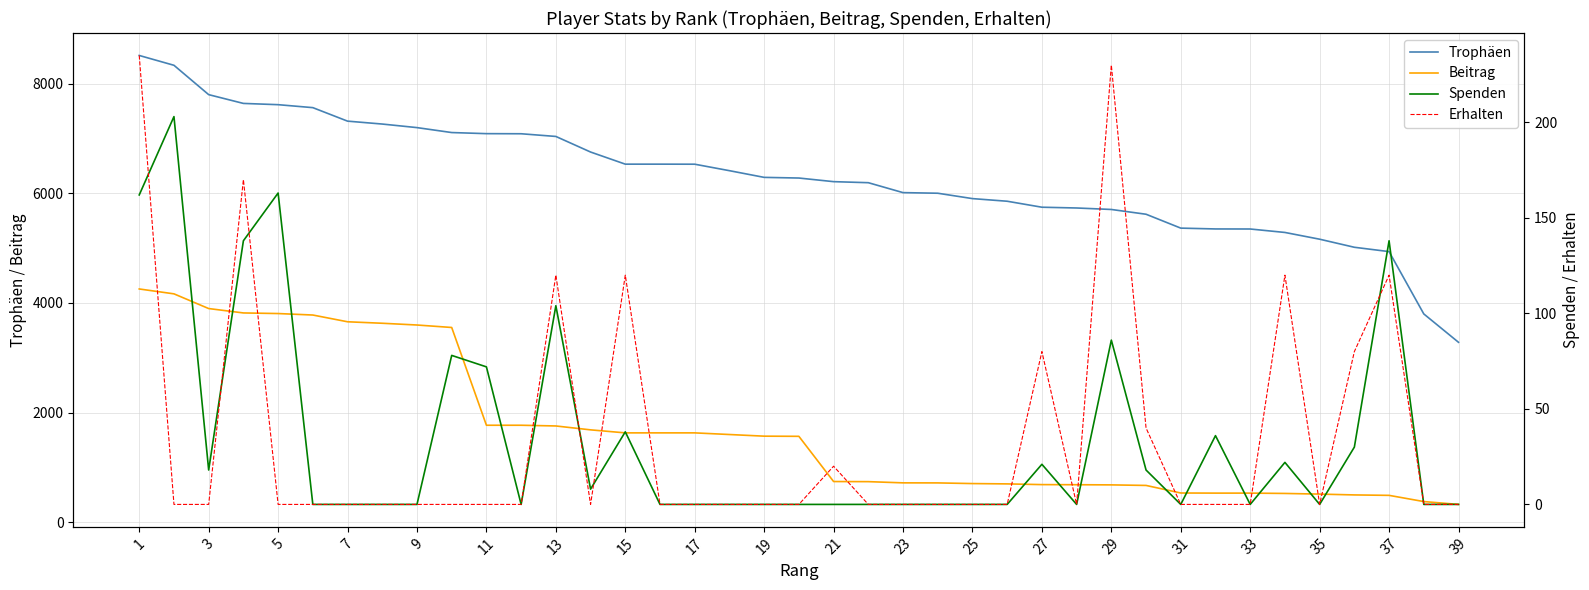

True or false: Spenden and Beitrag intersect in this chart.

False